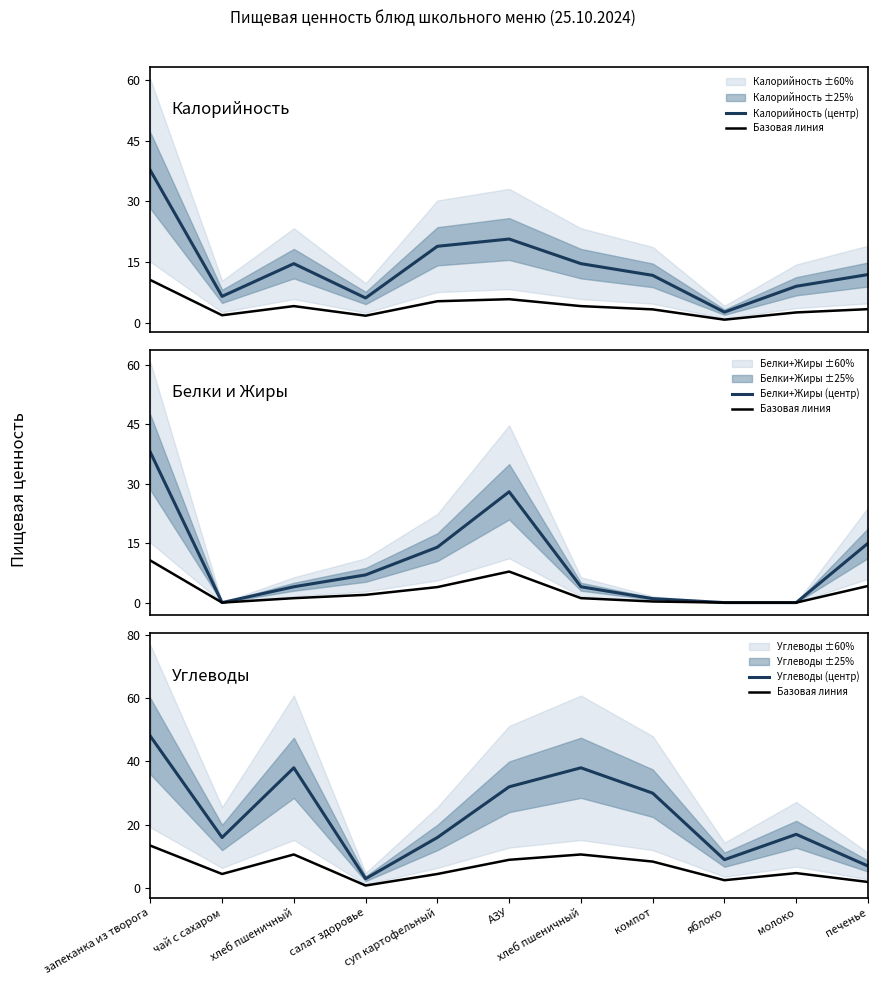

How many interior local peaks does the Калорийность (центр) series have?

2